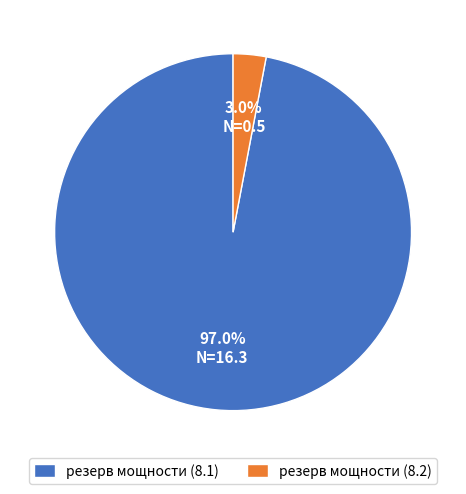

Rank the categories by value from lowest to highest.

резерв мощности (8.2), резерв мощности (8.1)